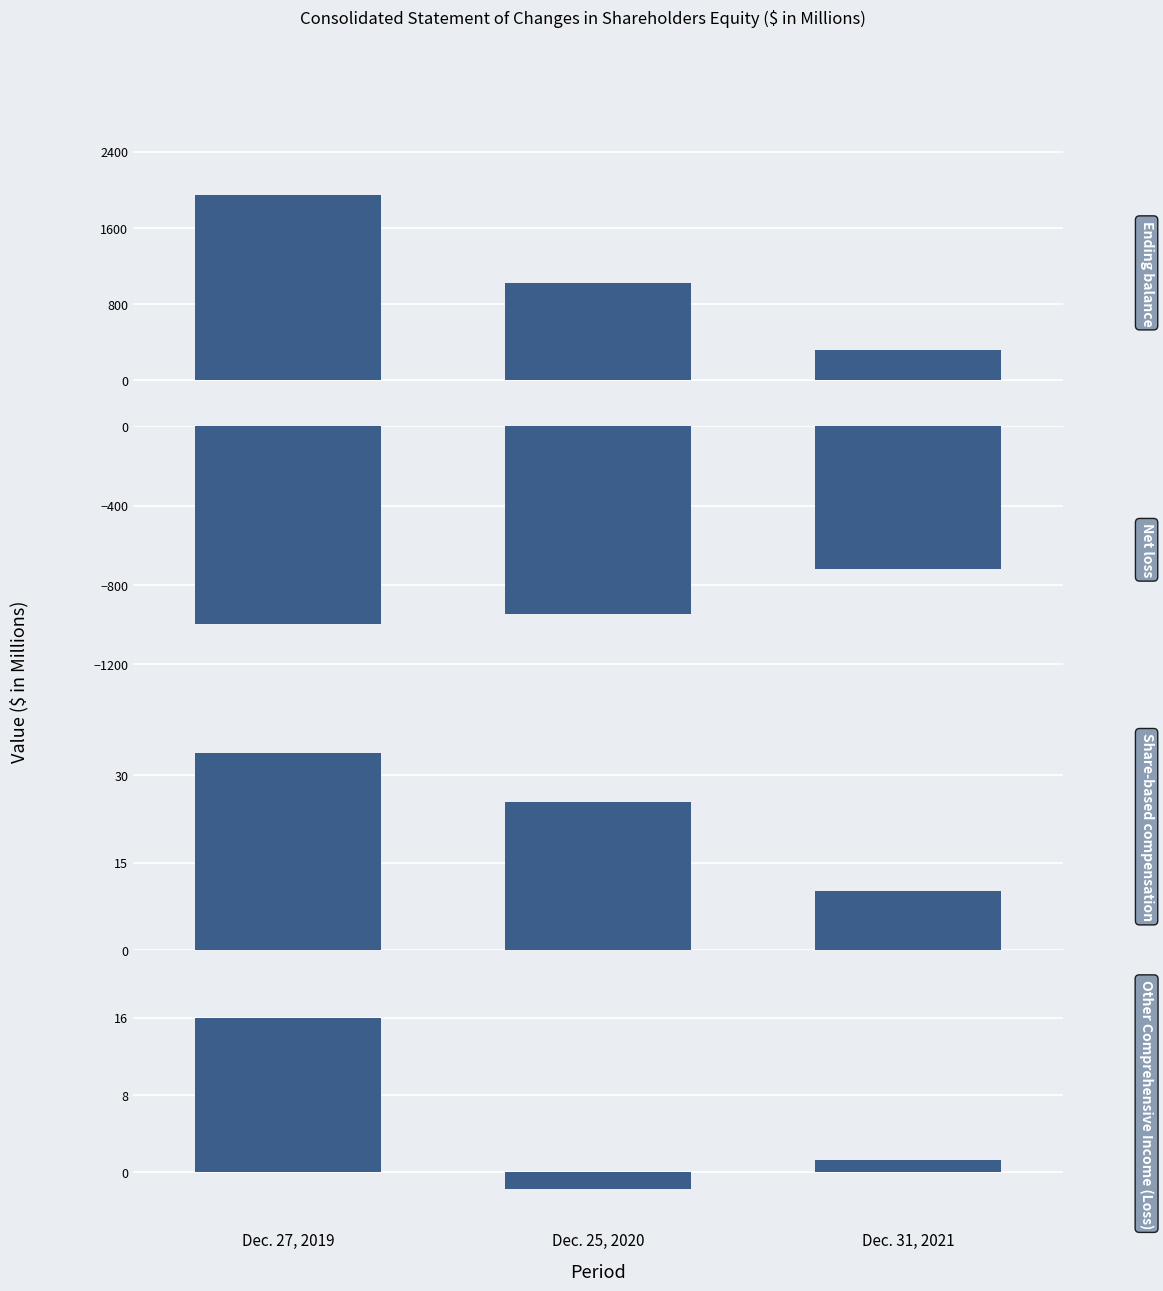

The value of Ending balance at Dec. 31, 2021 is 313.4. True or false?

True